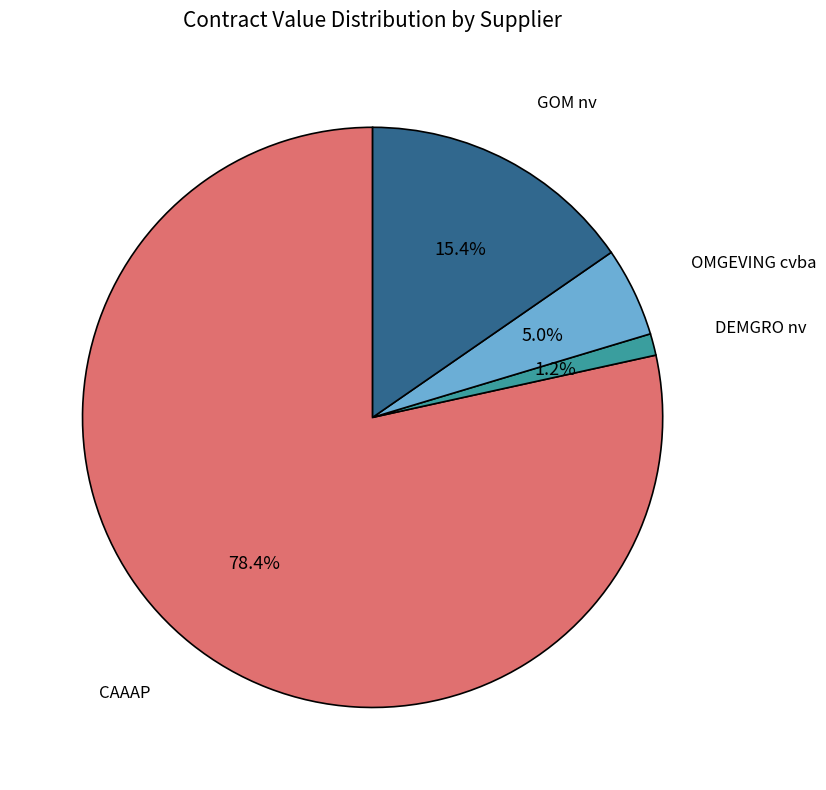

Which slice is the smallest?

DEMGRO nv